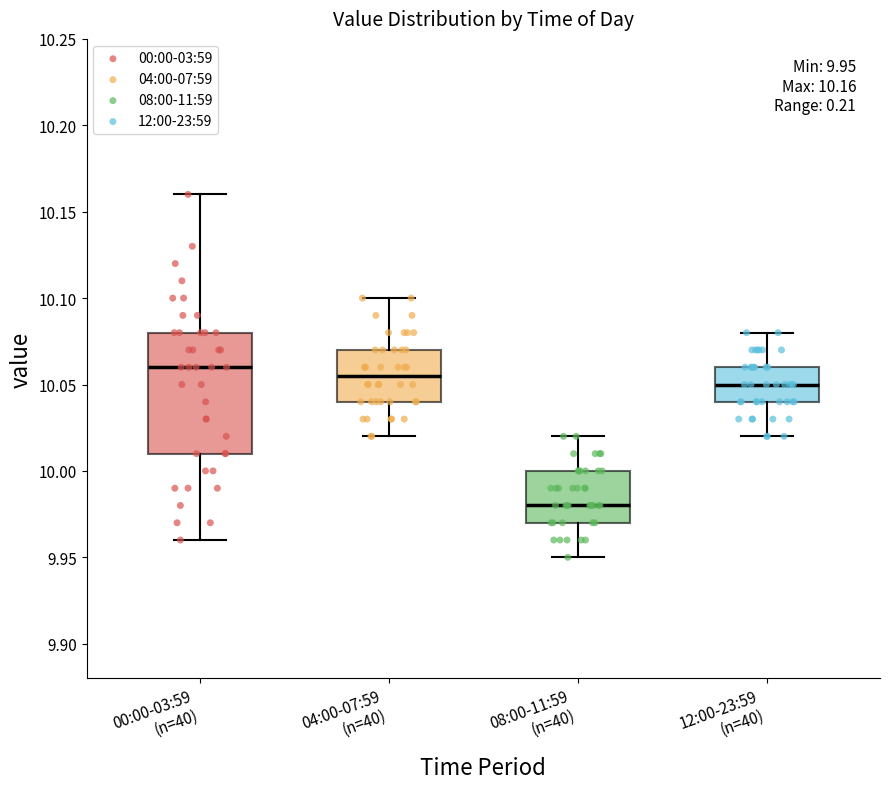

Comparing the boxes themselves (not the whiskers), which one is the tallest?

00:00-03:59 (n=40)